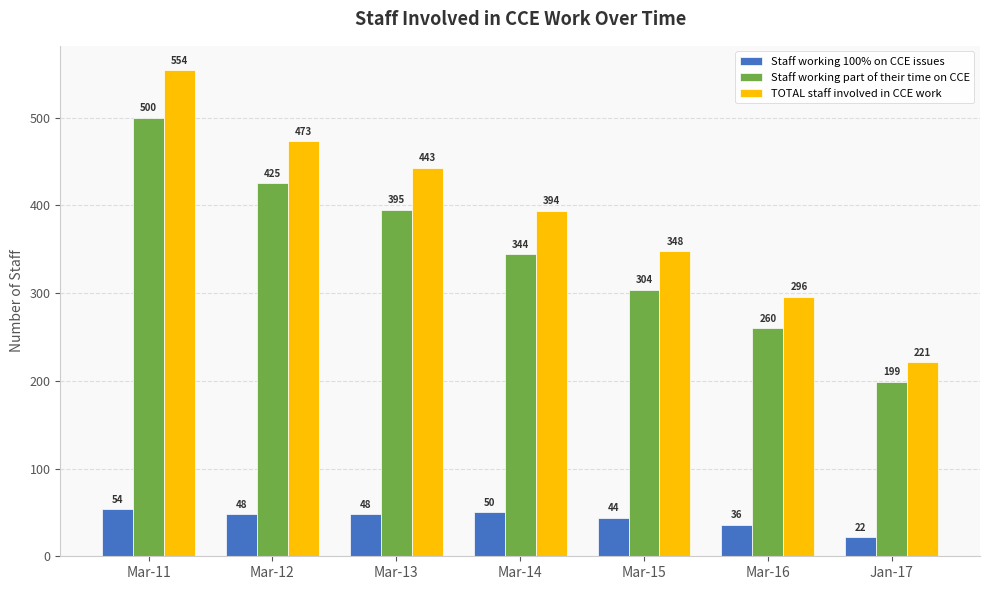

At which label is Staff working part of their time on CCE closest to 349?

Mar-14